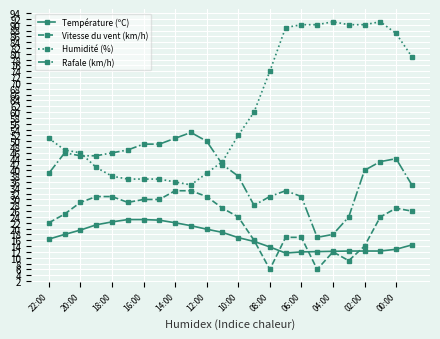

Which series has the widest spread of values?

Humidité (%)